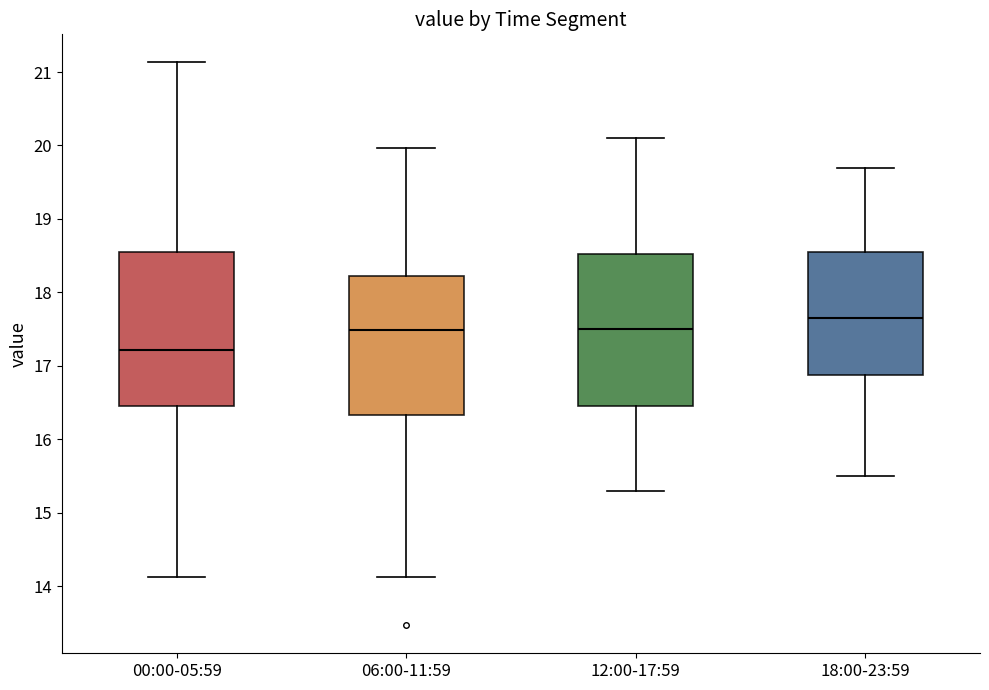

Reading left to right, read every box against the y-axis: the position of its median line, the range the box covers, and the ends of its whiskers. The values are not printed on the chart, so give them approximately, as read against the axis.

00:00-05:59: median 17.2, box 16.5 to 18.5, whiskers 14.1 to 21.1
06:00-11:59: median 17.5, box 16.3 to 18.2, whiskers 14.1 to 20.0
12:00-17:59: median 17.5, box 16.5 to 18.5, whiskers 15.3 to 20.1
18:00-23:59: median 17.7, box 16.9 to 18.6, whiskers 15.5 to 19.7